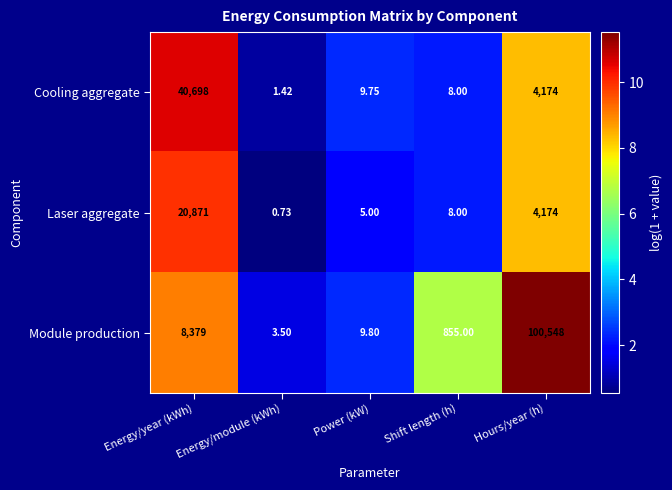

At which label does Module production reach its peak?

Hours/year (h)